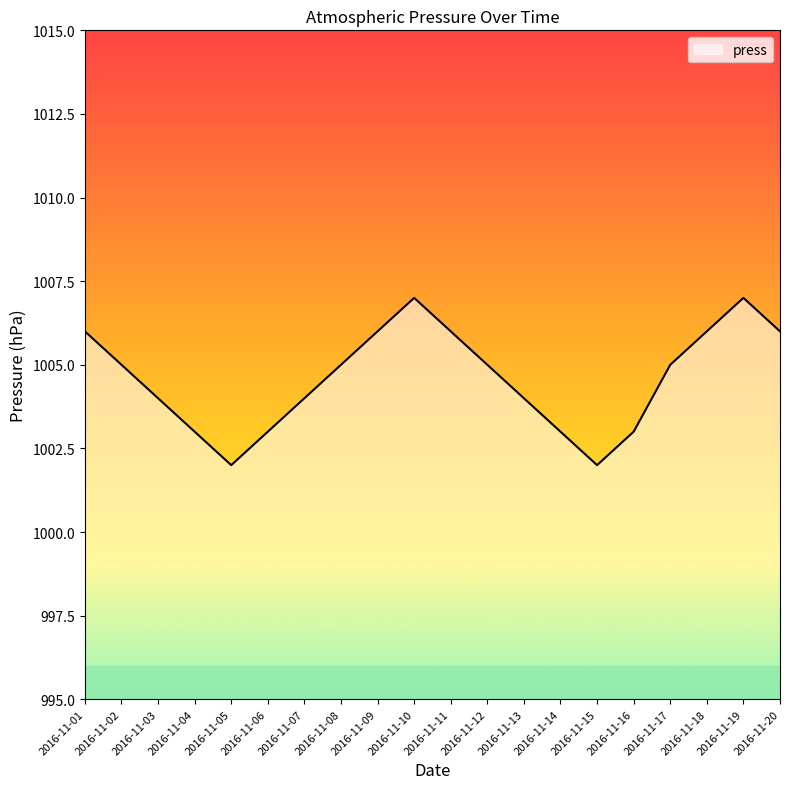

Is it true that the value at 2016-11-16 is 1003?

True